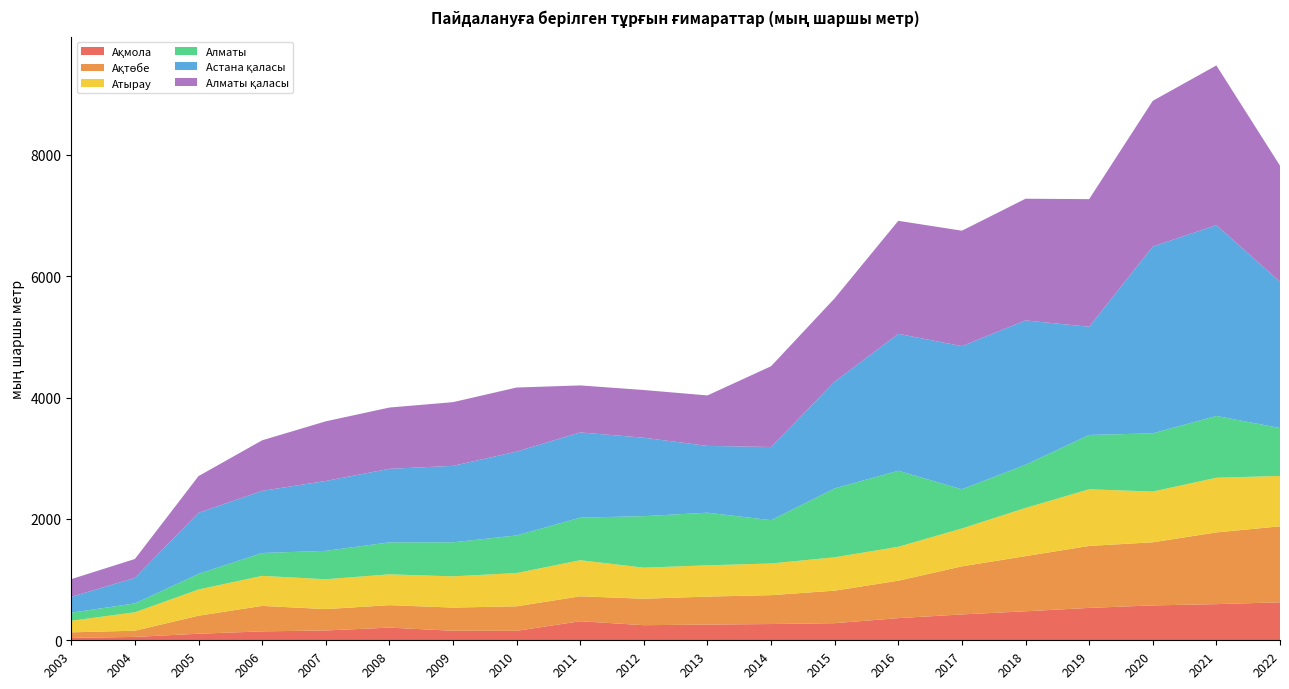

Reading right to left, transcribe all the data shown in this chart.

Ақмола: 625.9	596.0	575.1	534.0	478.0	426.4	365.0	282.0	268.0	259.0	249.0	314.0	156.0	157.0	209.0	162.0	147.0	108.0	56.0	39.0
Ақтөбе: 1252.3	1182.0	1040.1	1021.0	909.0	792.3	617.0	536.0	476.0	461.0	436.0	411.0	404.0	382.0	370.0	352.0	420.0	297.0	102.0	92.0
Атырау: 830.8	901.0	836.5	934.0	794.0	624.1	559.0	550.0	522.0	516.0	512.0	595.0	548.0	515.0	508.0	492.0	495.0	432.0	304.0	191.0
Алматы: 790.0	1019.0	959.3	895.0	713.0	646.1	1253.0	1136.0	714.0	867.0	849.0	702.0	620.0	561.0	527.0	468.0	377.0	257.0	146.0	133.0
Астана қаласы: 2410.1	3145.0	3078.9	1784.0	2378.0	2359.7	2257.0	1759.0	1206.0	1101.0	1293.0	1404.0	1382.0	1260.0	1212.0	1152.0	1024.0	1007.0	421.0	261.0
Алматы қаласы: 1914.1	2632.0	2401.4	2103.0	2006.0	1902.3	1863.0	1374.0	1331.0	832.0	786.0	775.0	1056.0	1050.0	1010.0	983.0	833.0	605.0	311.0	292.0